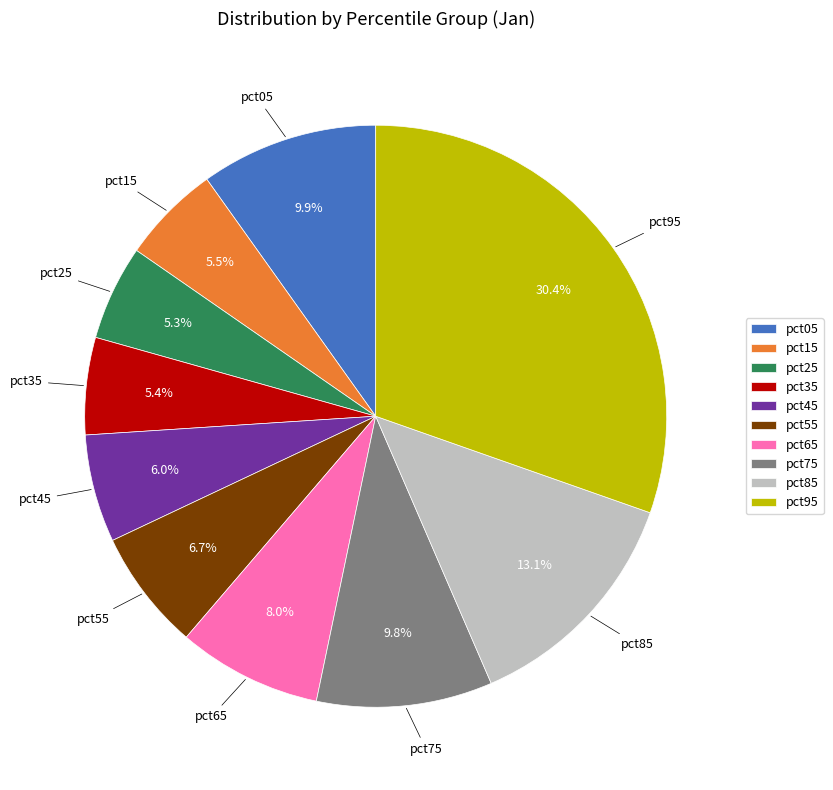

What percentage is the pct55 slice, to the nearest percent?

7%